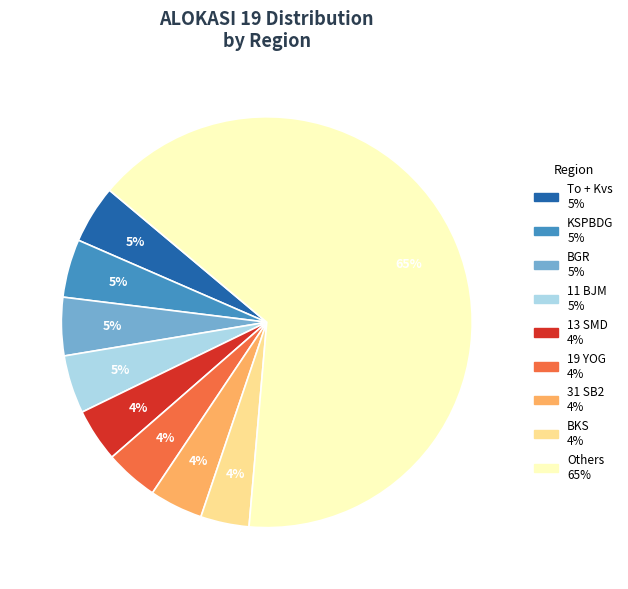

To the nearest percent, what is the average slice percentage?

11%